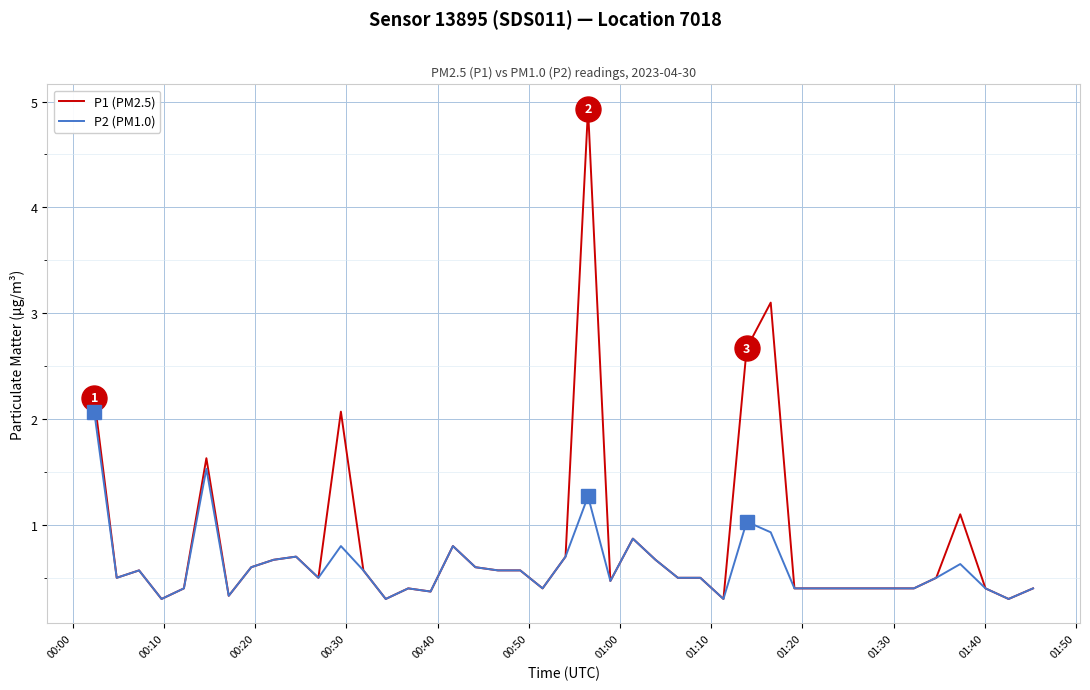

Rank the series by their maximum value, from highest to lowest.

P1 (PM2.5), P2 (PM1.0)